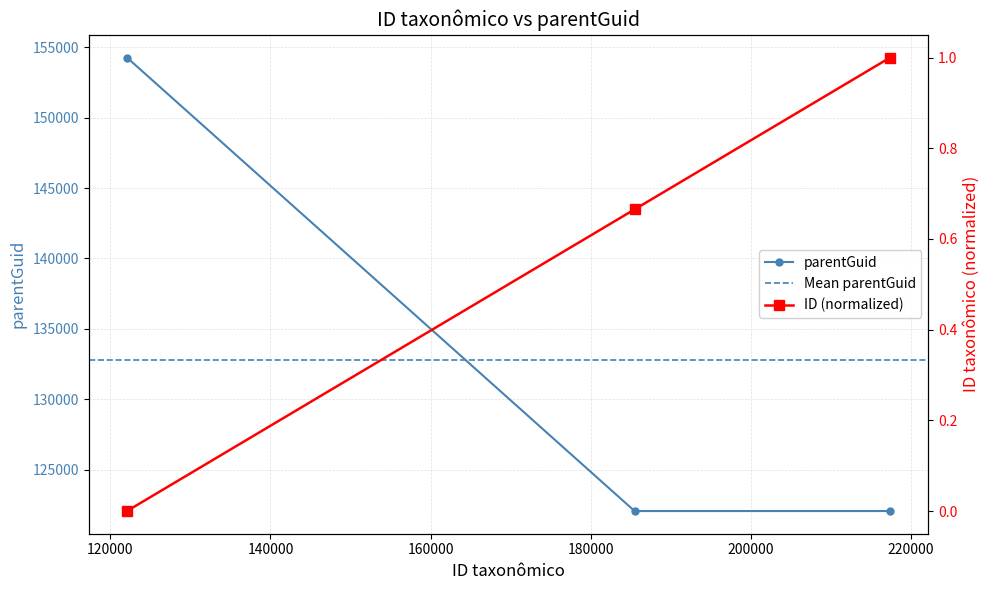

Is it true that parentGuid equals 47109.4 at 217395?

False